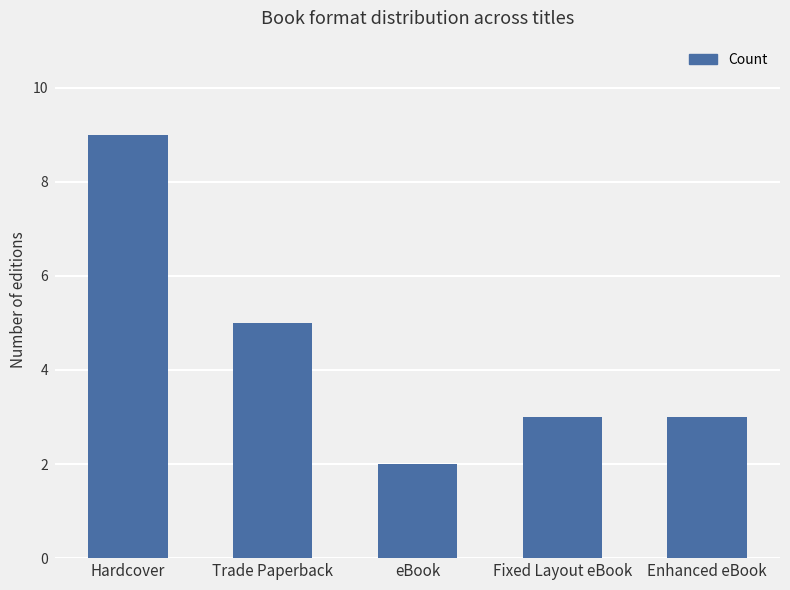

Reading right to left, transcribe all the data shown in this chart.

3	3	2	5	9